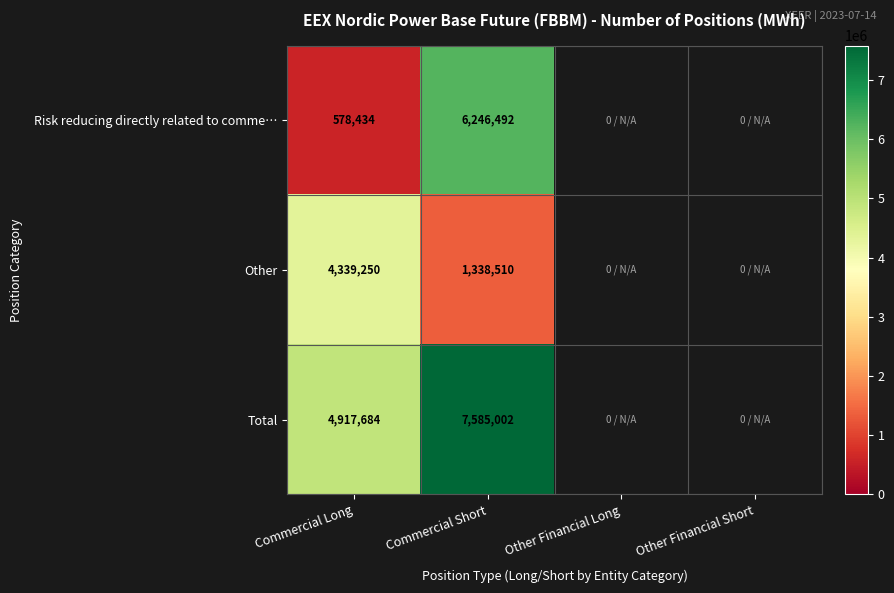

At how many categories does at least one series exceed 1693154?

2